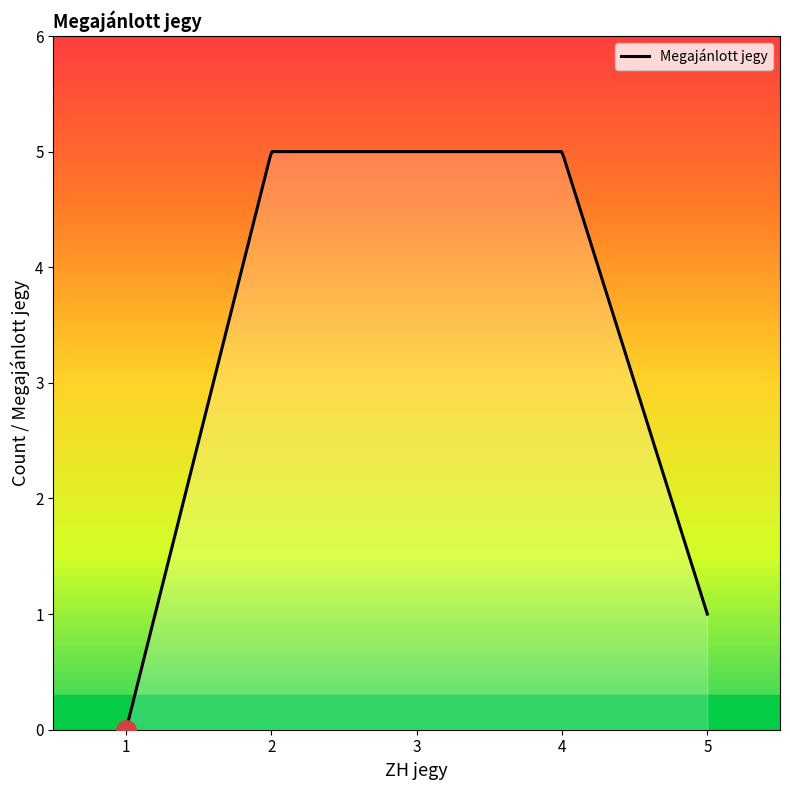

What is the greatest value displayed?

5.0